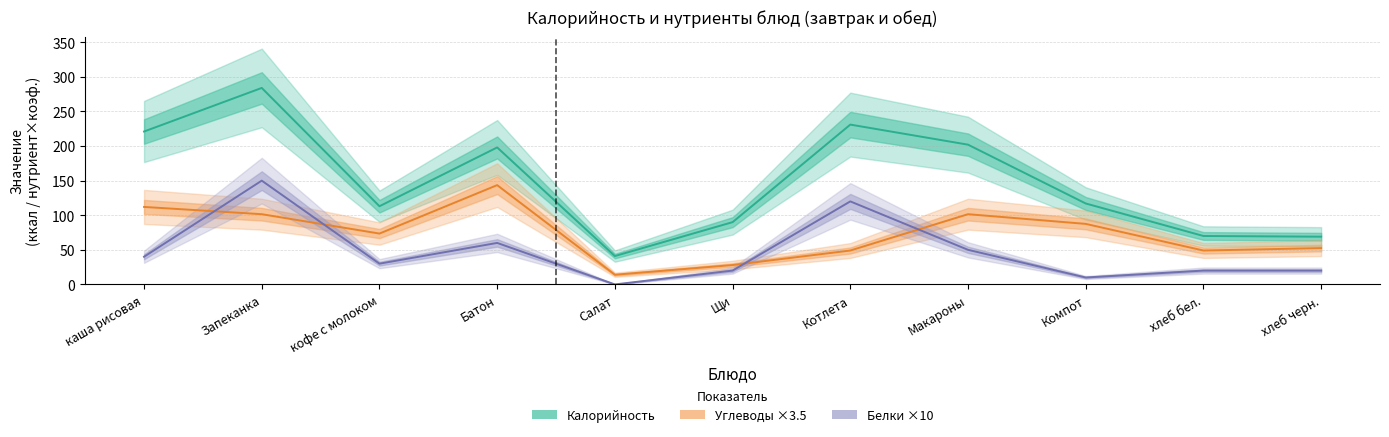

At which category is the sum across all series the highest?

Запеканка